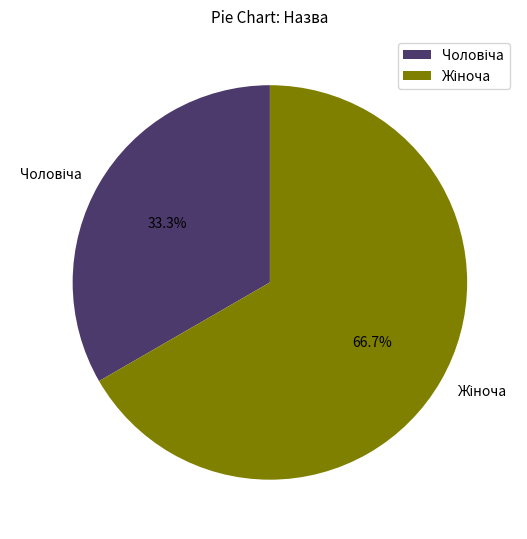

How many slices are in this pie chart?

2